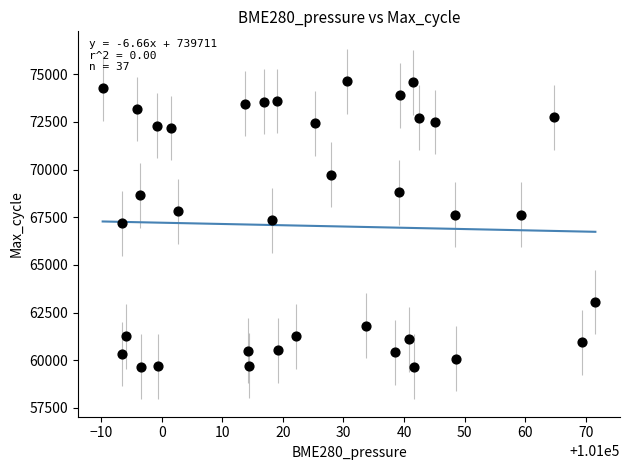

What is the range of Y values (max minus min)?

14971